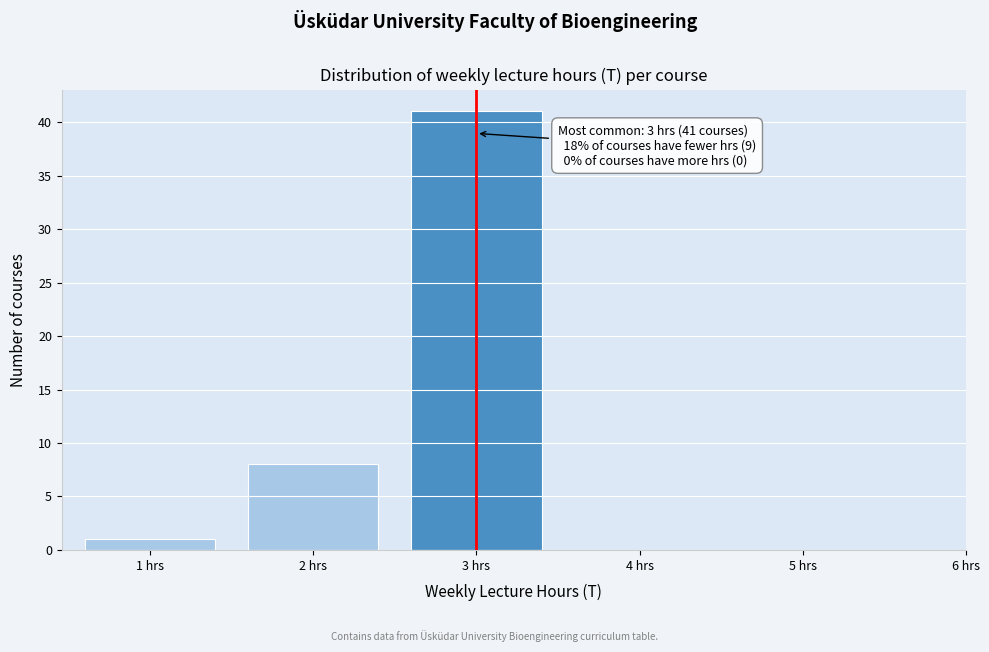

Reading left to right, transcribe all the data shown in this chart.

1 hrs=1	2 hrs=8	3 hrs=41